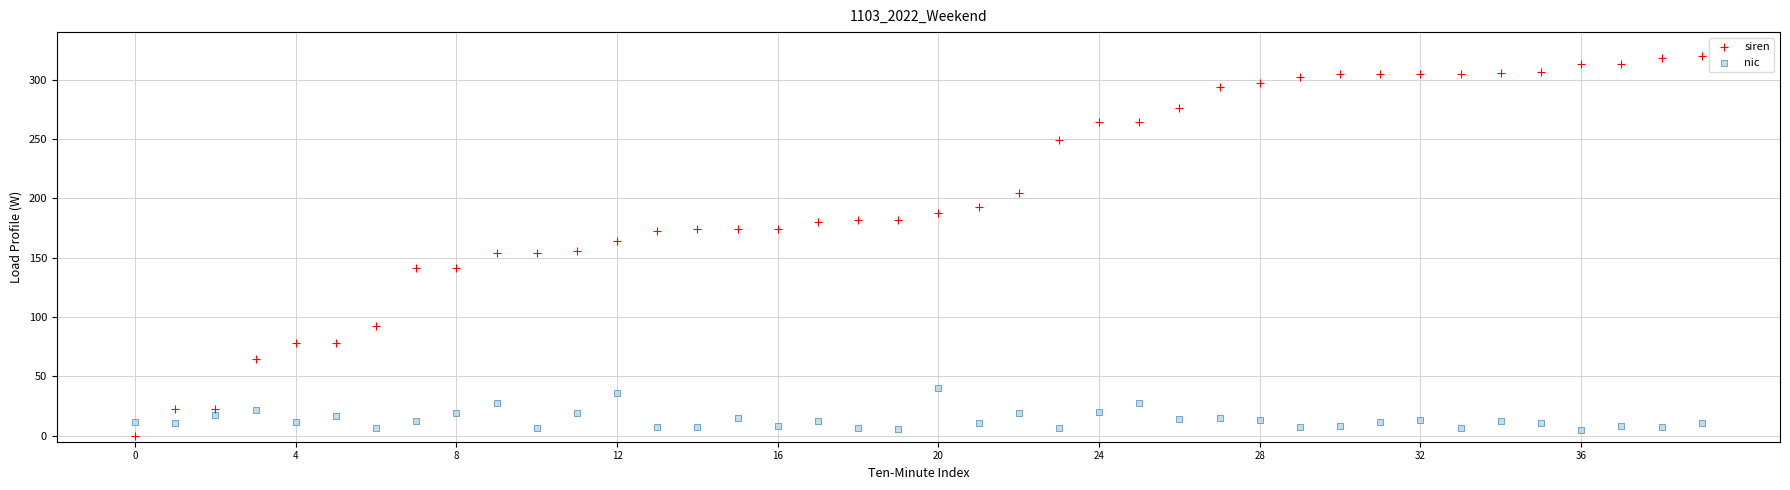

Which series reaches the maximum Y coordinate?

siren